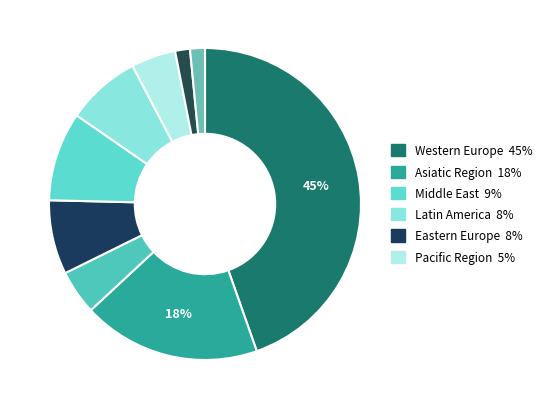

How many segments does this pie chart have?

9